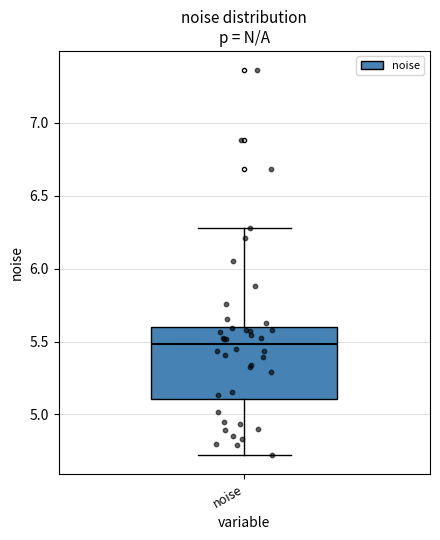

Read this box plot against the y-axis: the position of the median line, the range covered by the box, and the ends of both whiskers. The values are not printed on the chart, so give them approximately, as read against the axis.

median 5.5, box 5.1 to 5.6, whiskers 4.7 to 6.3